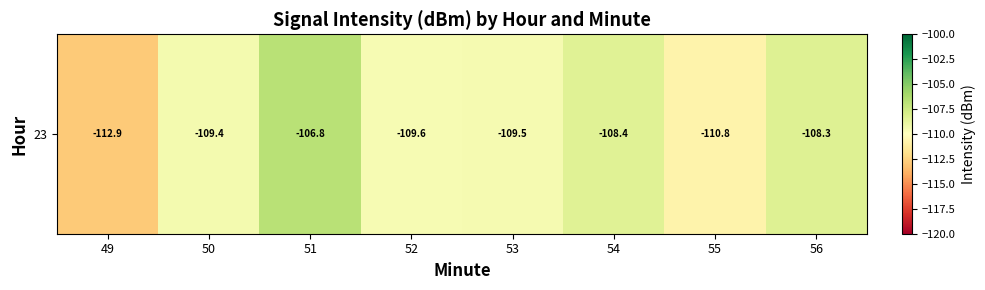

Where is the data nearest to the value -109?

50